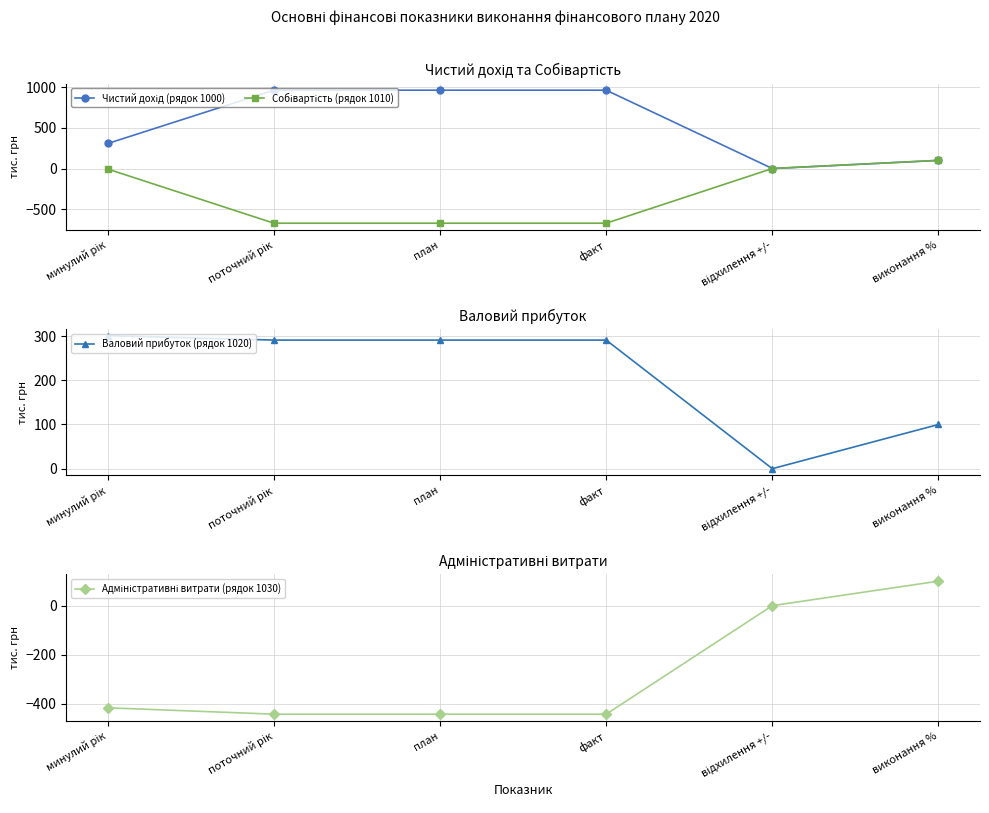

Is the value of Валовий прибуток (рядок 1020) at план greater than the value of Адміністративні витрати (рядок 1030) at поточний рік?

Yes